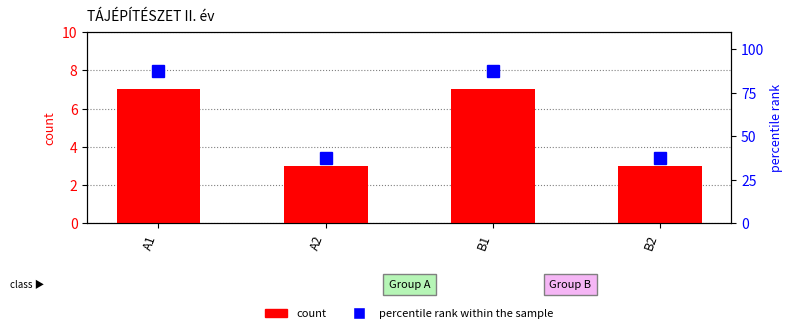

Which series has the widest spread of values?

percentile rank within the sample